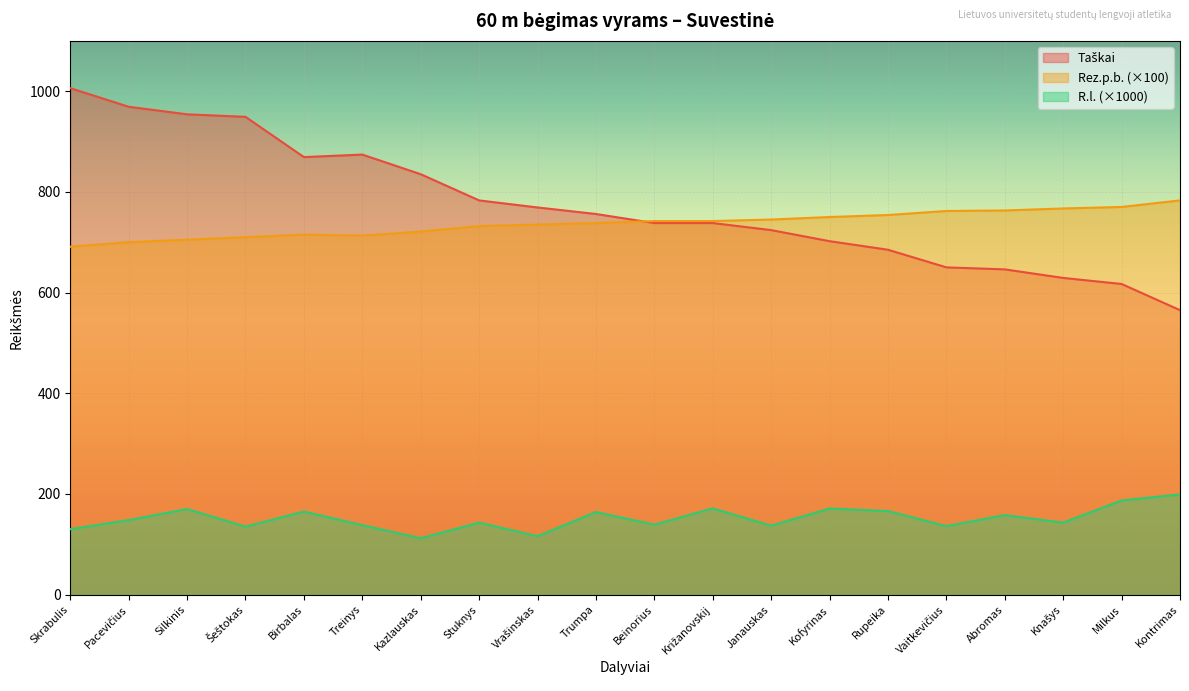

At which category is the sum across all series the highest?

Silkinis